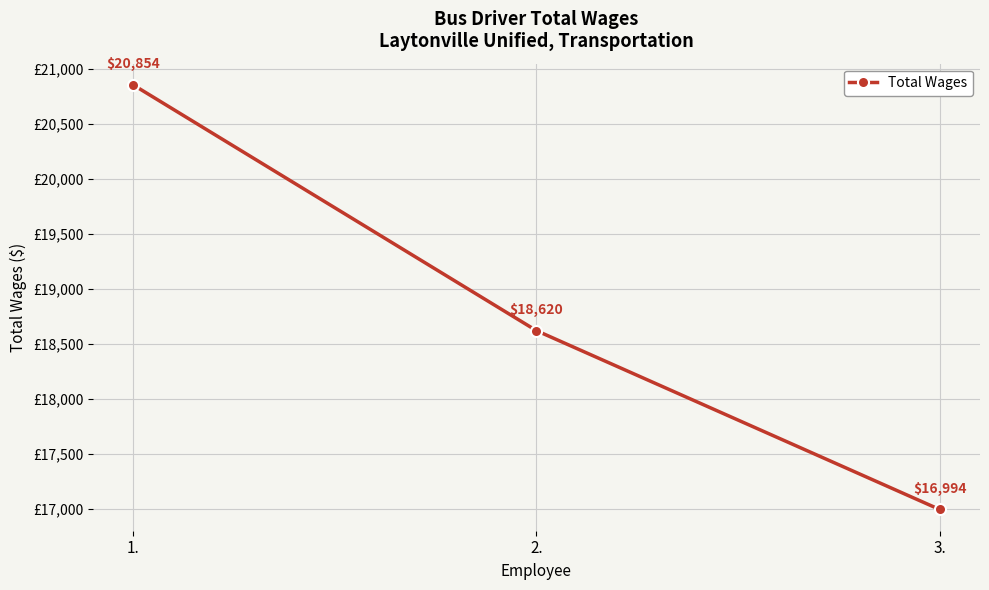

Read the value at 1..

20854